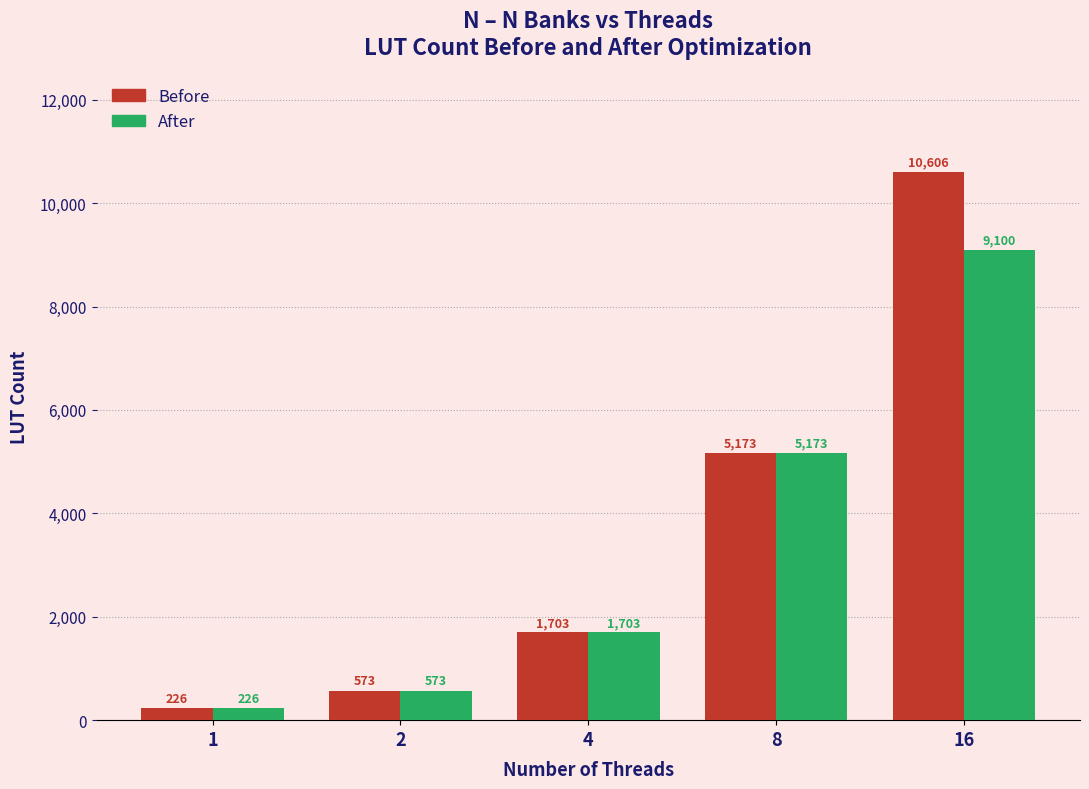

Reading left to right, extract all data points from this chart.

Before: 1=226	2=573	4=1703	8=5173	16=10606
After: 1=226	2=573	4=1703	8=5173	16=9100